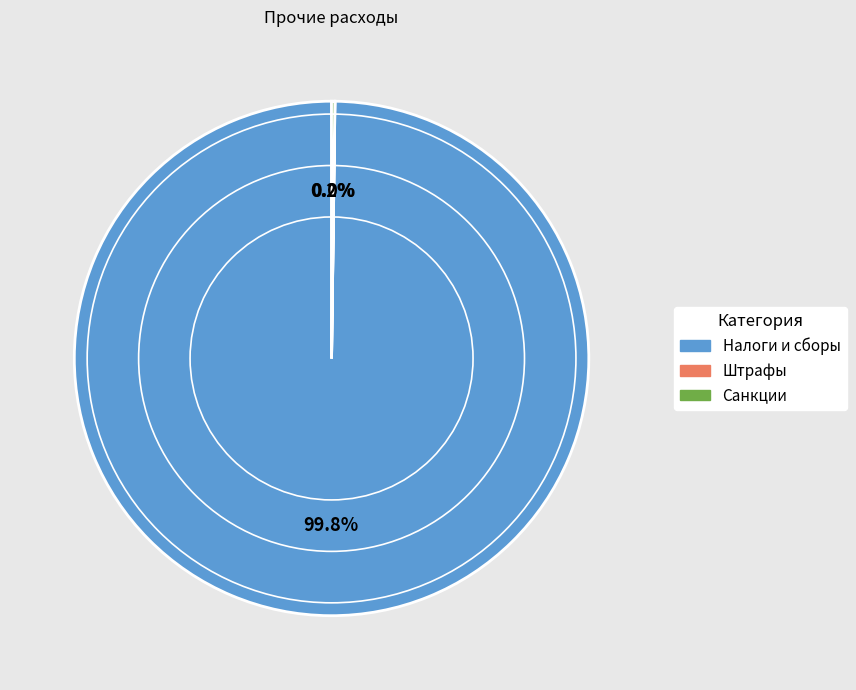

Which category has the biggest portion of the pie?

Налоги и сборы